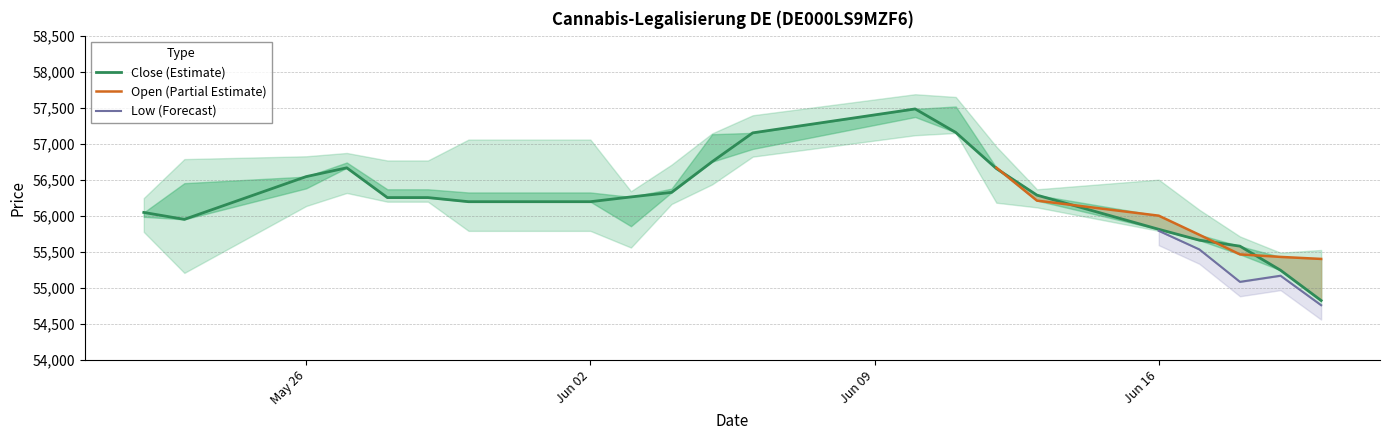

Where is Close nearest to the value 56154?

30.05.2025